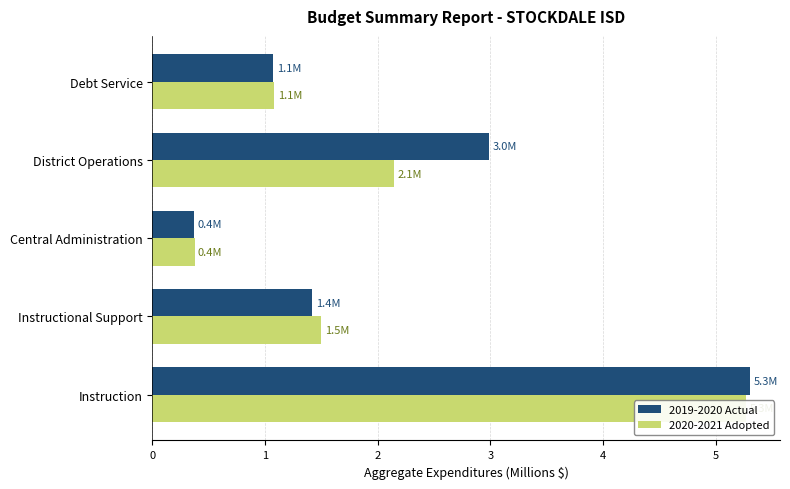

True or false: 2020-2021 Adopted has a value of 1.5 at Instructional Support.

True